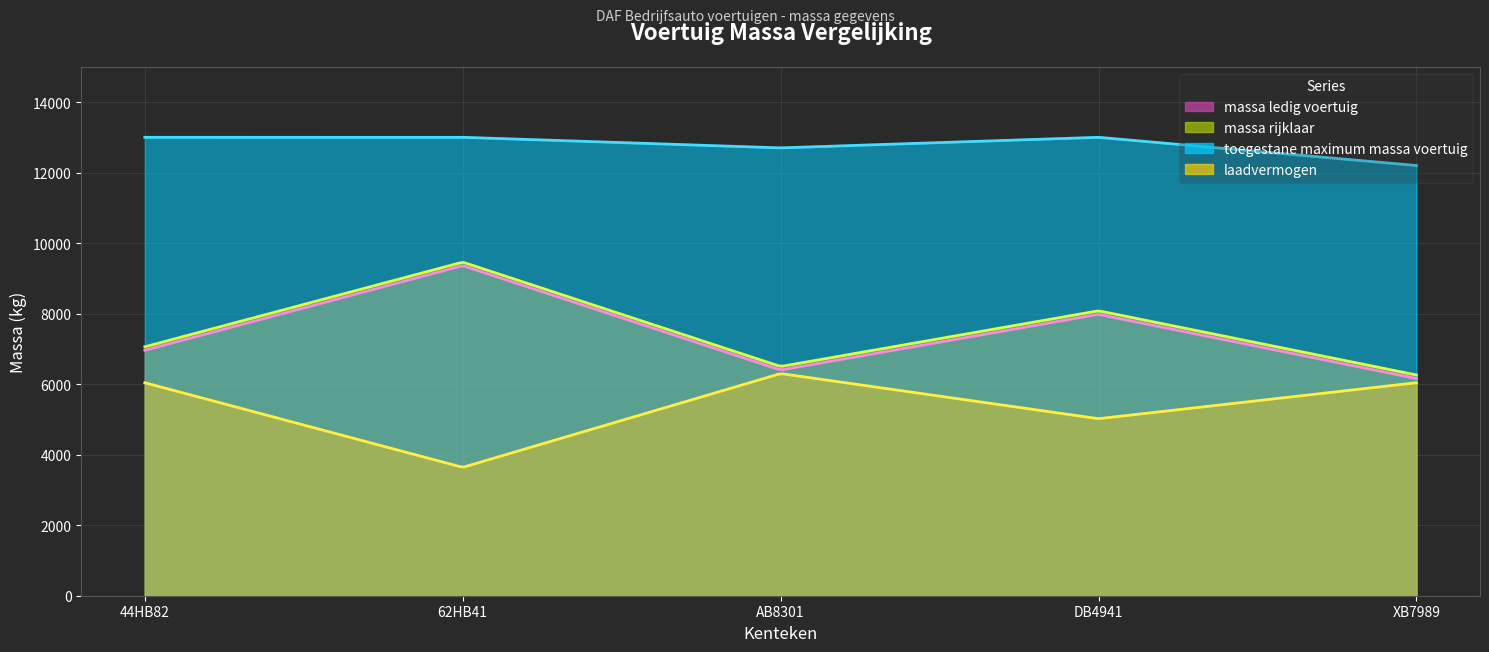

Reading left to right, list all the values displayed in this chart.

massa_ledig_voertuig: 6960	9360	6400	7980	6160
massa_rijklaar: 7060	9460	6500	8080	6260
toegestane_maximum_massa_voertuig: 13000	13000	12700	13000	12200
laadvermogen: 6040	3640	6300	5020	6040